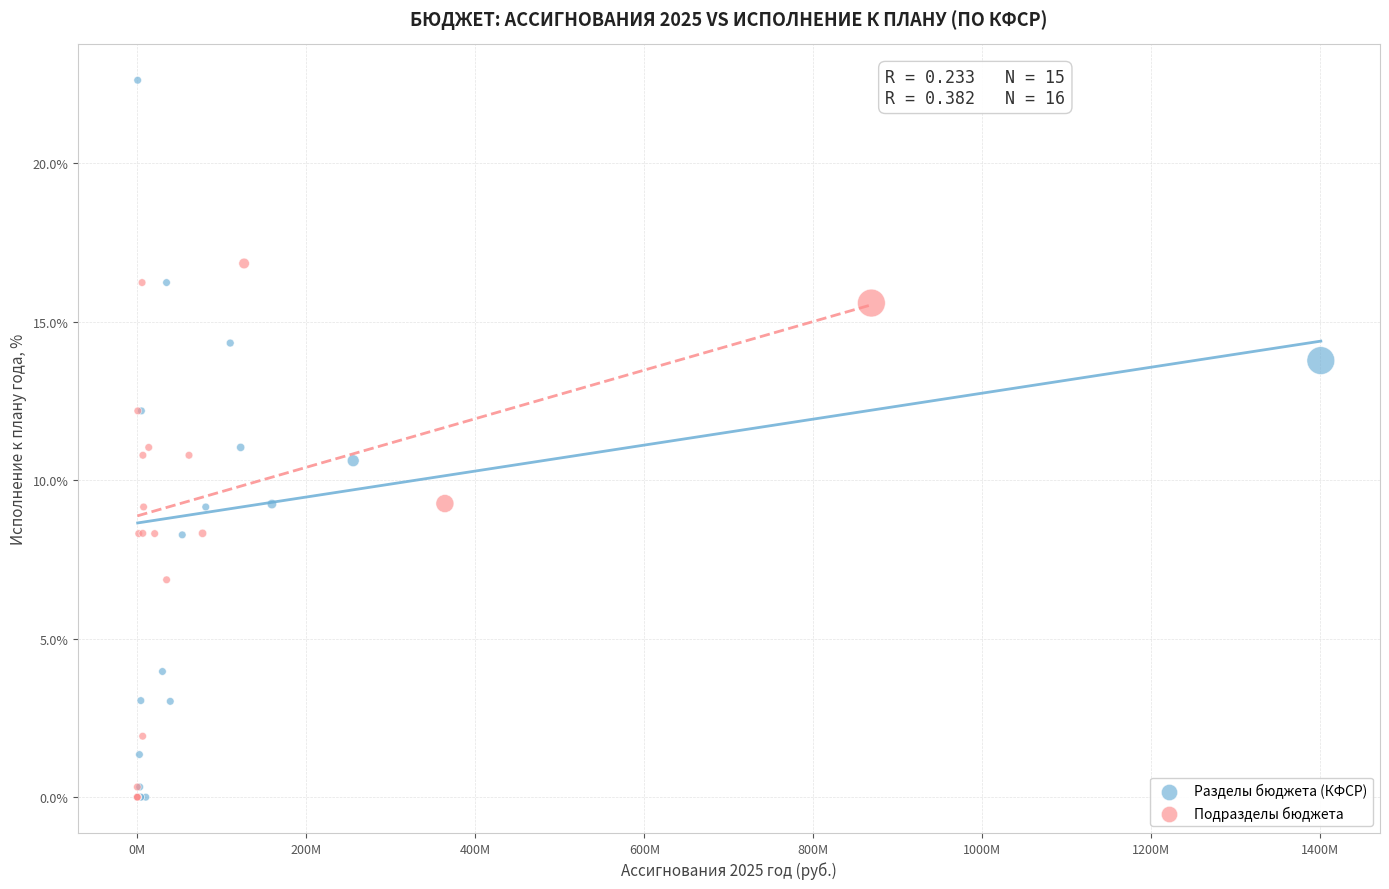

Which series reaches the maximum Y coordinate?

Разделы бюджета (КФСР)